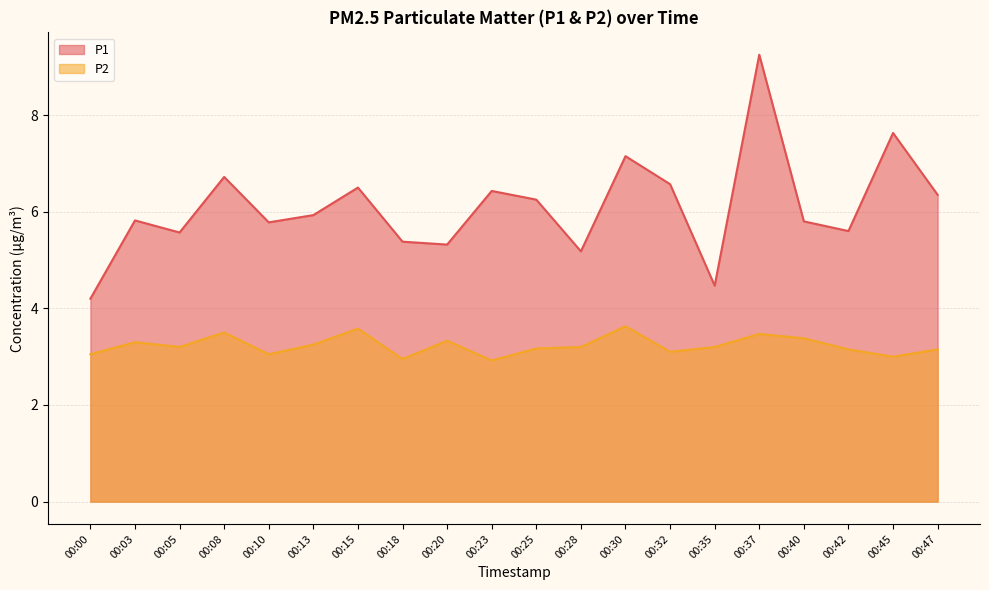

True or false: P2 and P1 cross at least once.

False